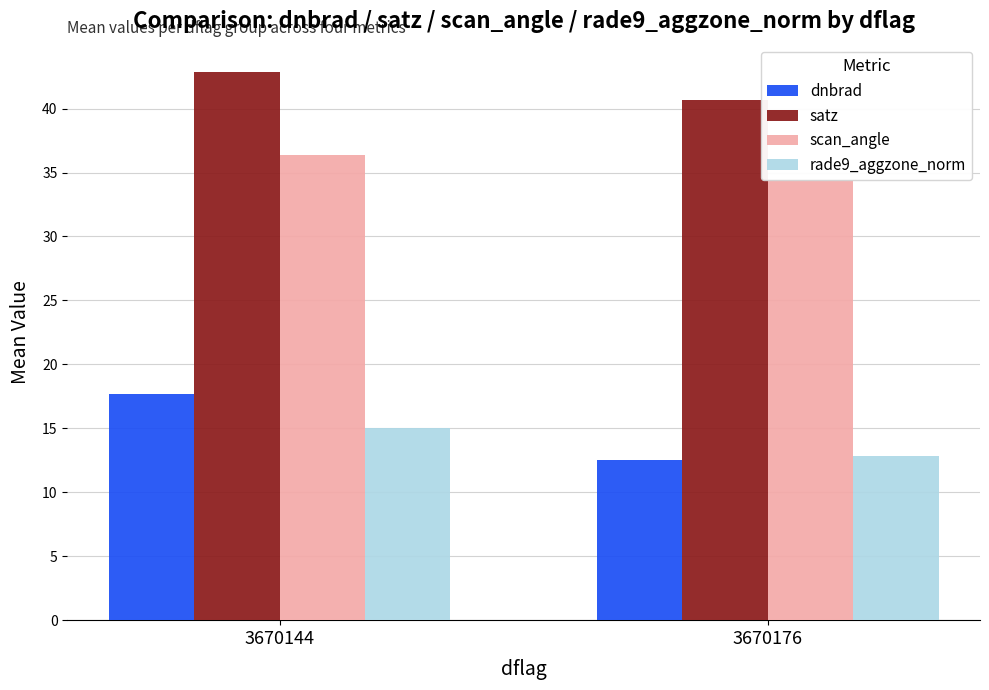

What is the total value across all series at 3670144?

111.9